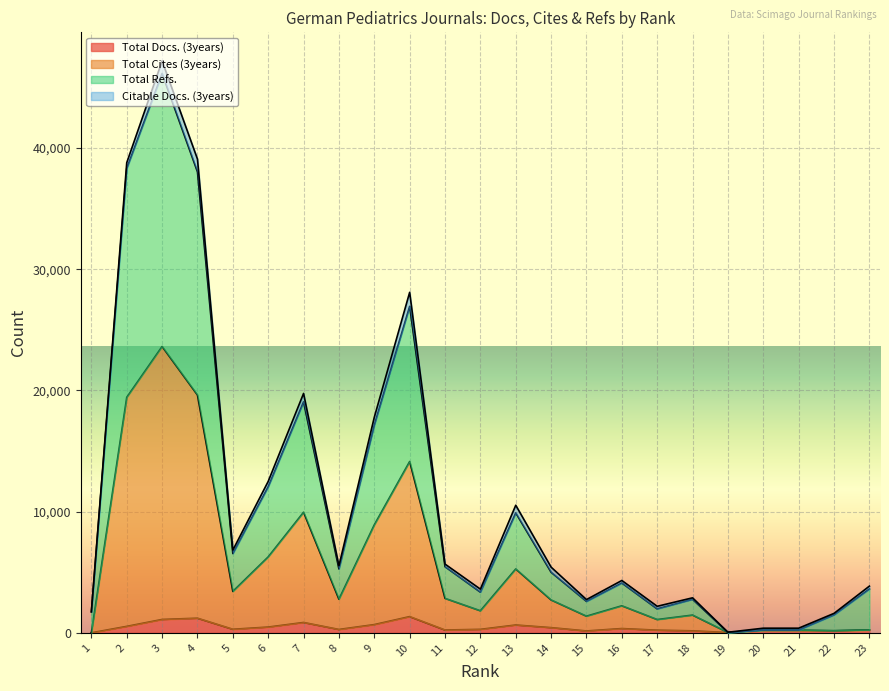

True or false: Total Docs. (3years) and Total Cites (3years) intersect in this chart.

False